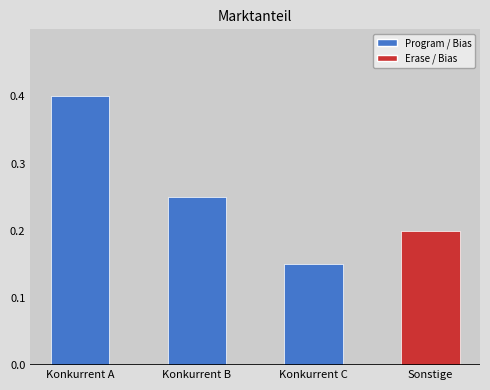

List the labels in order of value, largest first.

Konkurrent A, Konkurrent B, Sonstige, Konkurrent C